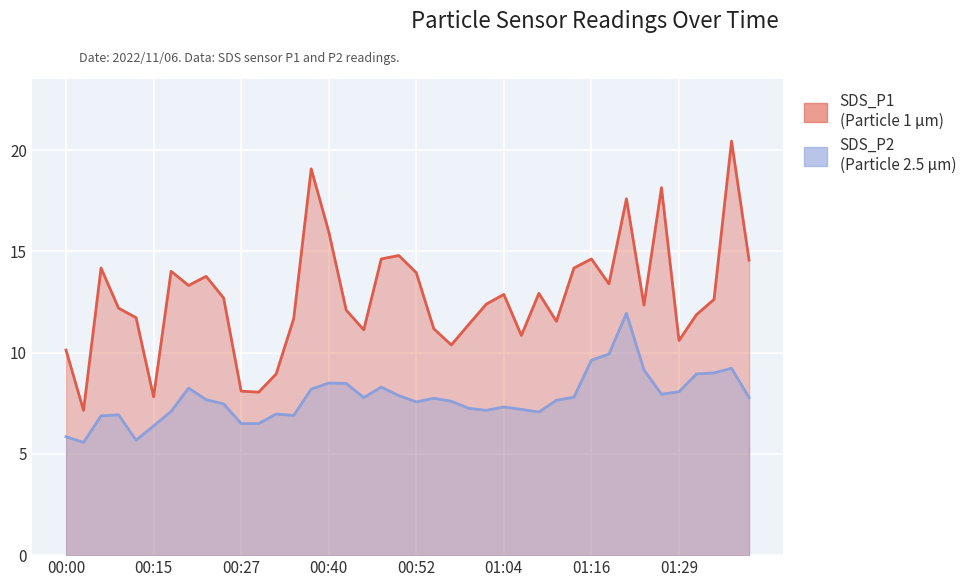

What are all the series names shown in the legend?

SDS_P1, SDS_P2